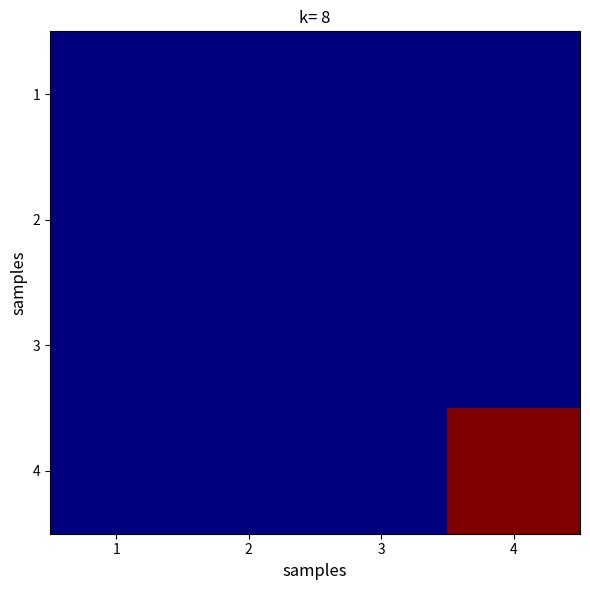

Reading right to left, list all the values displayed in this chart.

1: 4=0	3=0	2=0	1=0
2: 4=0	3=0	2=0	1=0
3: 4=0	3=0	2=0	1=0
4: 4=1001946	3=0	2=0	1=0